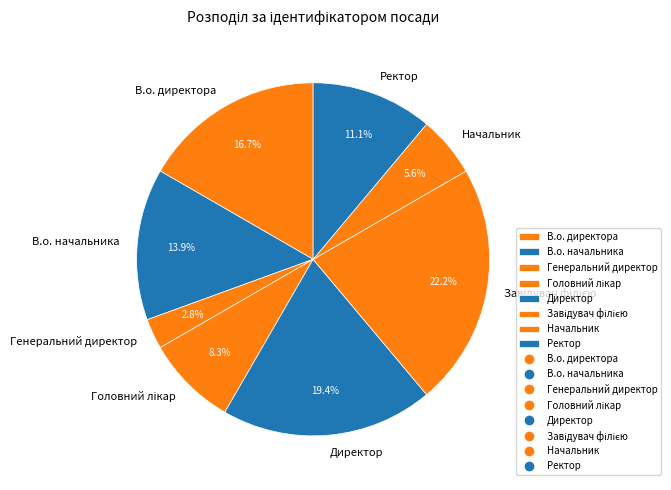

What is the total percentage of Директор and В.о. начальника?

33.3%